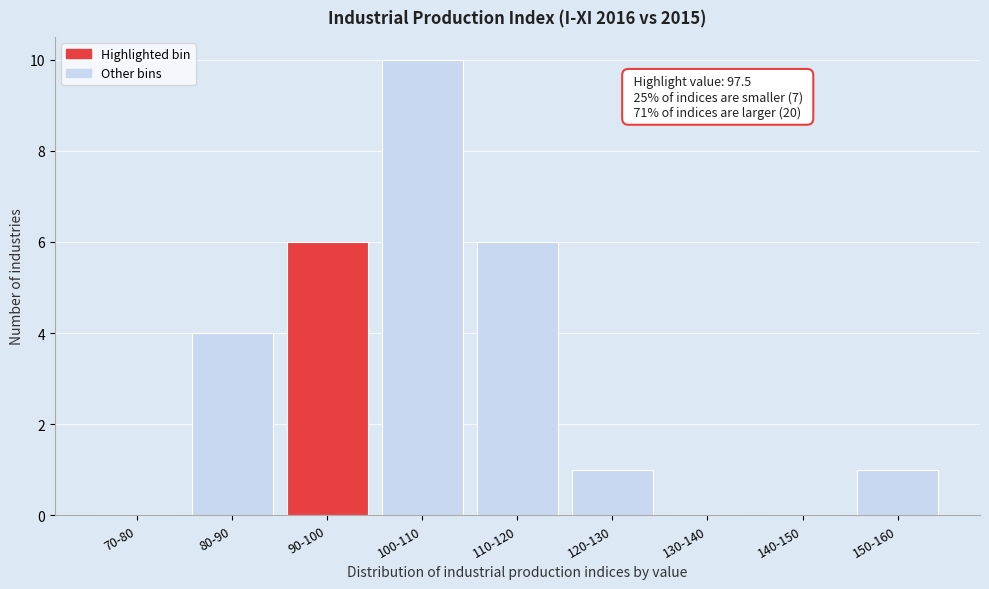

Reading left to right, what are all the values shown in this chart?

70-80=0	80-90=4	90-100=6	100-110=10	110-120=6	120-130=1	130-140=0	140-150=0	150-160=1